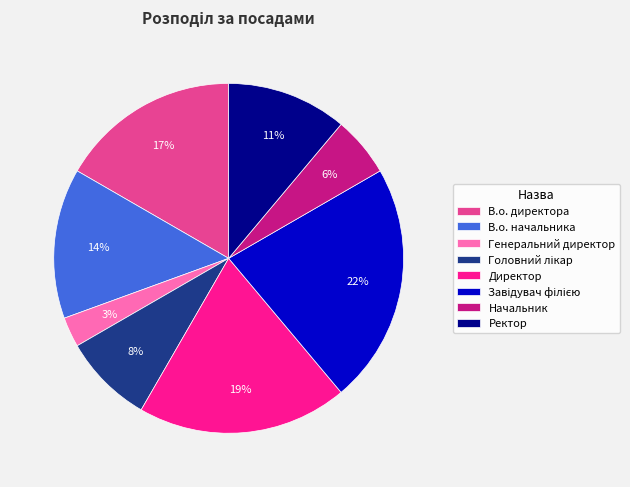

To the nearest percent, what portion does Начальник represent?

6%